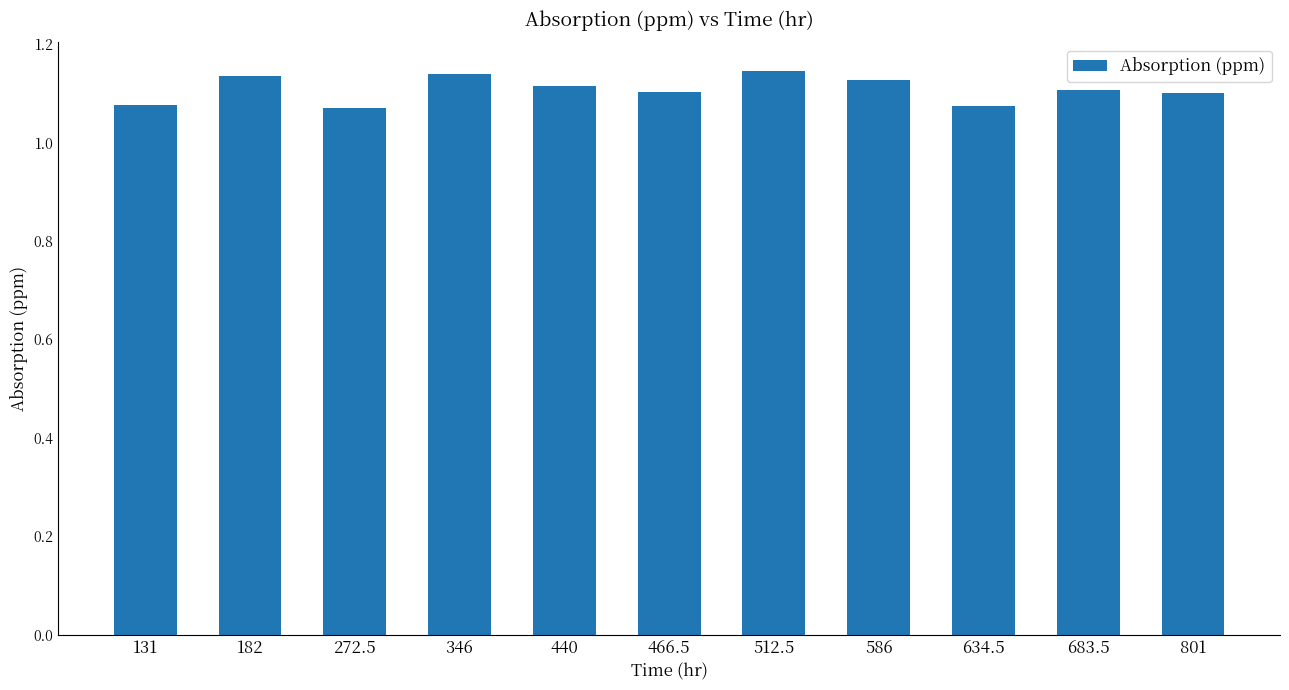

What is the sum of the values at 683.5 and 131?

2.2